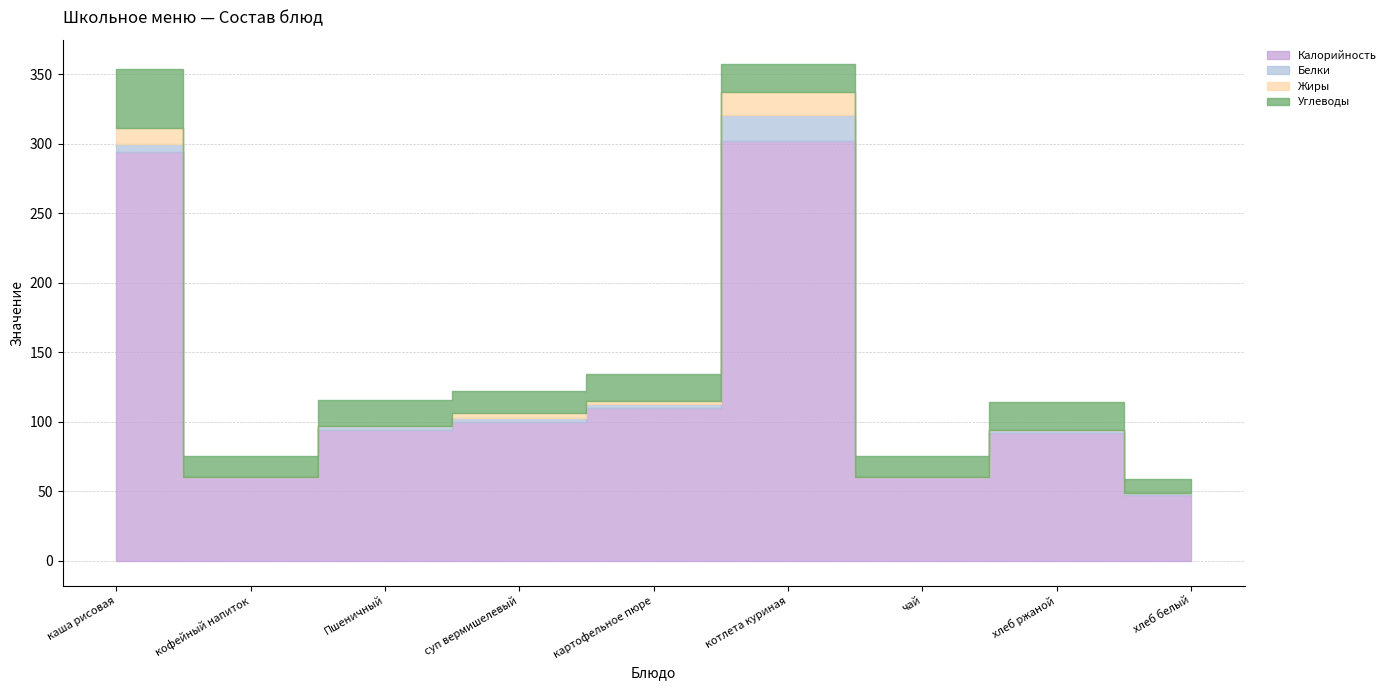

Reading left to right, list all the values displayed in this chart.

Калорийность: 294	60	94	100	110	302	60	92	47
Белки: 6	0	3	3	3	19	0	2	2
Жиры: 11	0	0	3	2	16	0	0	0
Углеводы: 43	15	19	16	19	20	15	20	10